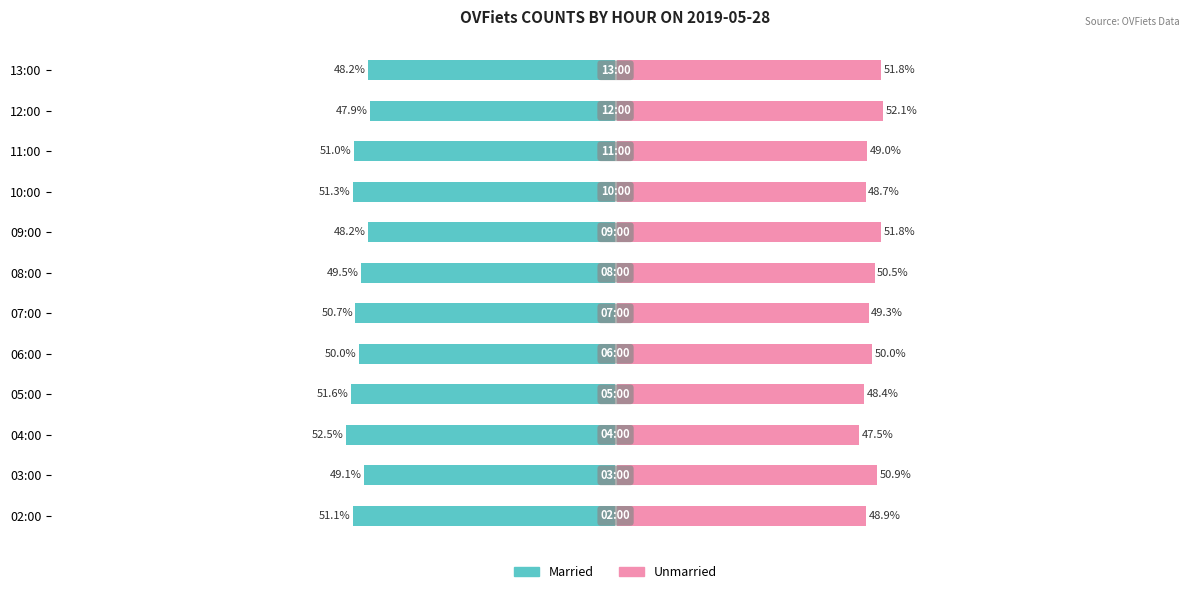

What is the difference between the second highest and minimum values in the Unmarried series?

4.3